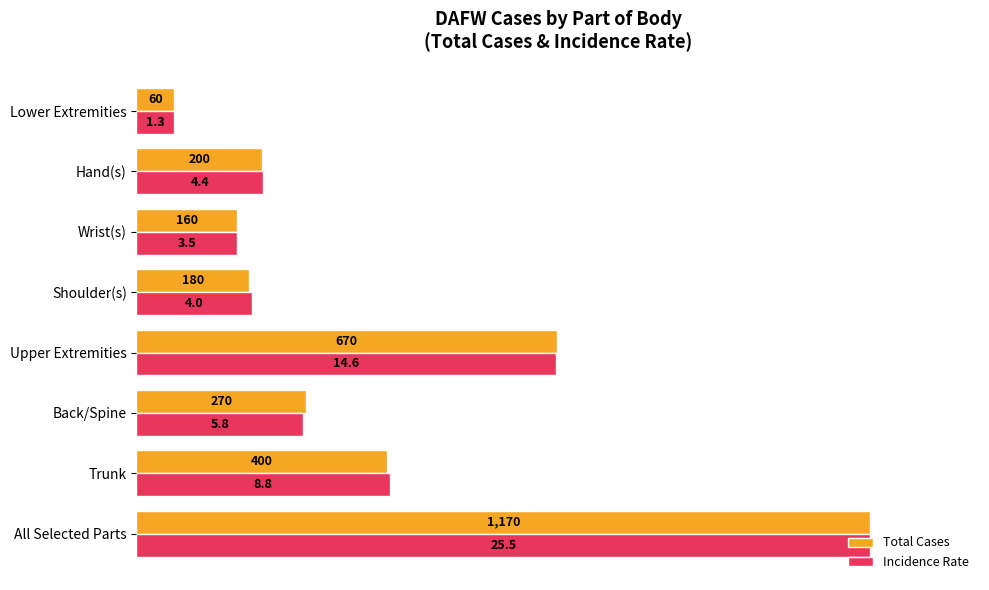

Rank the series by their average value, from lowest to highest.

Total Cases, Incidence Rate